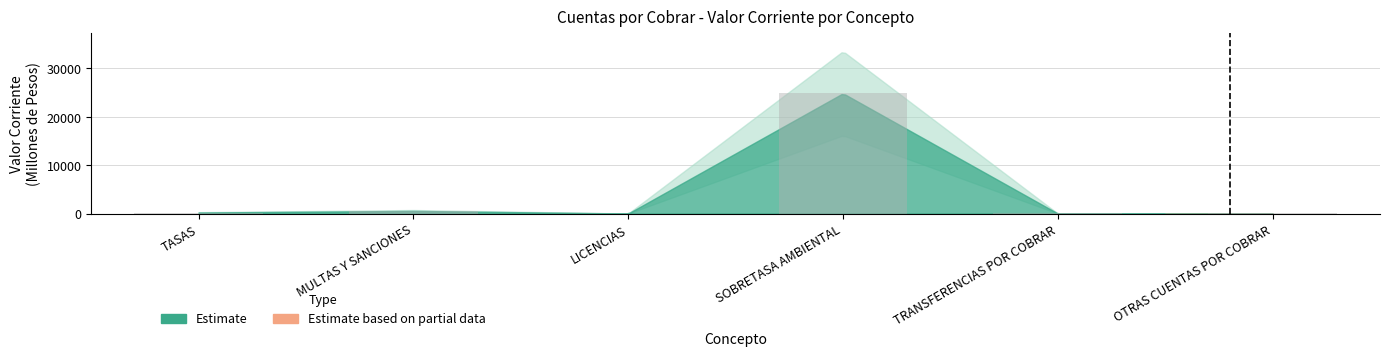

Does the chart contain stacked bars?

No